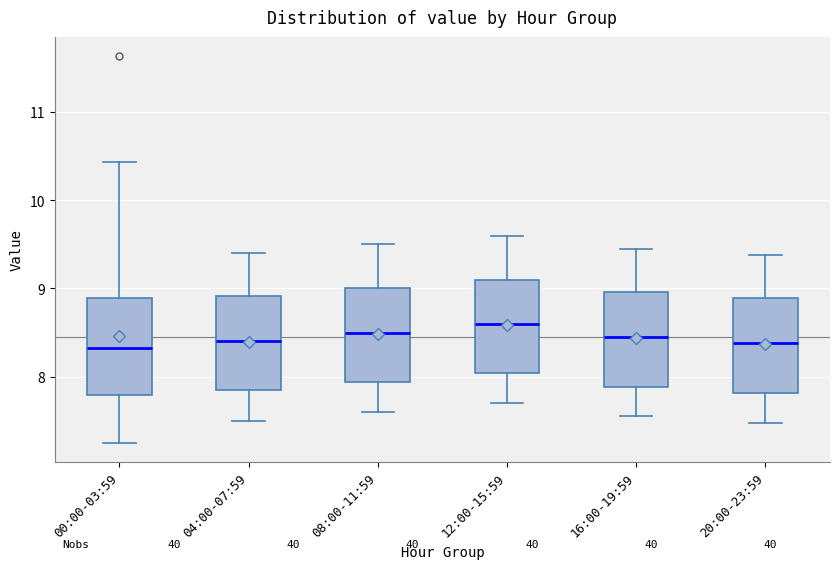

Reading left to right, read every box against the y-axis: the position of its median line, the range the box covers, and the ends of its whiskers. The values are not printed on the chart, so give them approximately, as read against the axis.

00:00-03:59: median 8.3, box 7.8 to 8.9, whiskers 7.3 to 10.4
04:00-07:59: median 8.4, box 7.9 to 8.9, whiskers 7.5 to 9.4
08:00-11:59: median 8.5, box 7.9 to 9.0, whiskers 7.6 to 9.5
12:00-15:59: median 8.6, box 8.0 to 9.1, whiskers 7.7 to 9.6
16:00-19:59: median 8.5, box 7.9 to 9.0, whiskers 7.6 to 9.5
20:00-23:59: median 8.4, box 7.8 to 8.9, whiskers 7.5 to 9.4